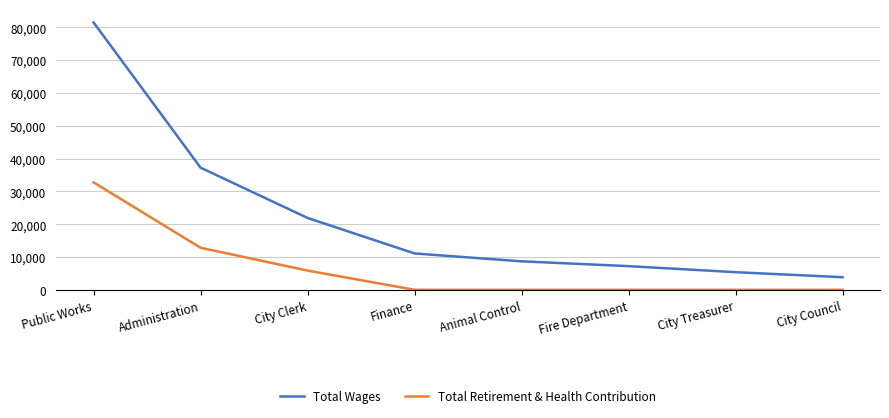

At City Council, list the series in order from largest to smallest.

Total Wages, Total Retirement & Health Contribution